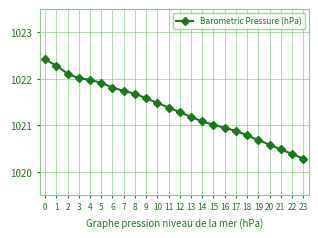

What is the greatest value displayed?

1022.4